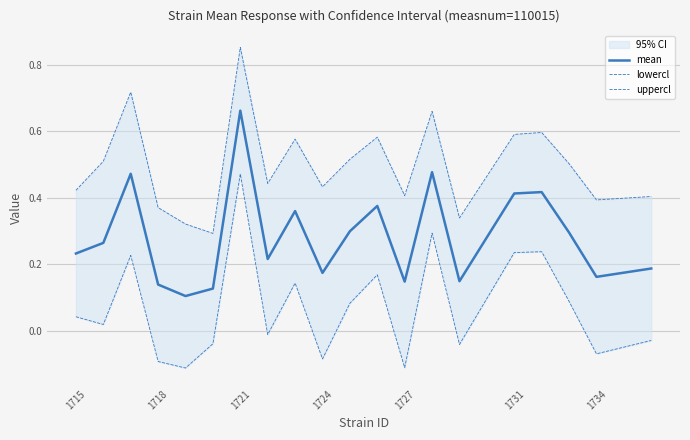

In lowercl, how many points are higher than both neighbors (excluding endpoints)?

6